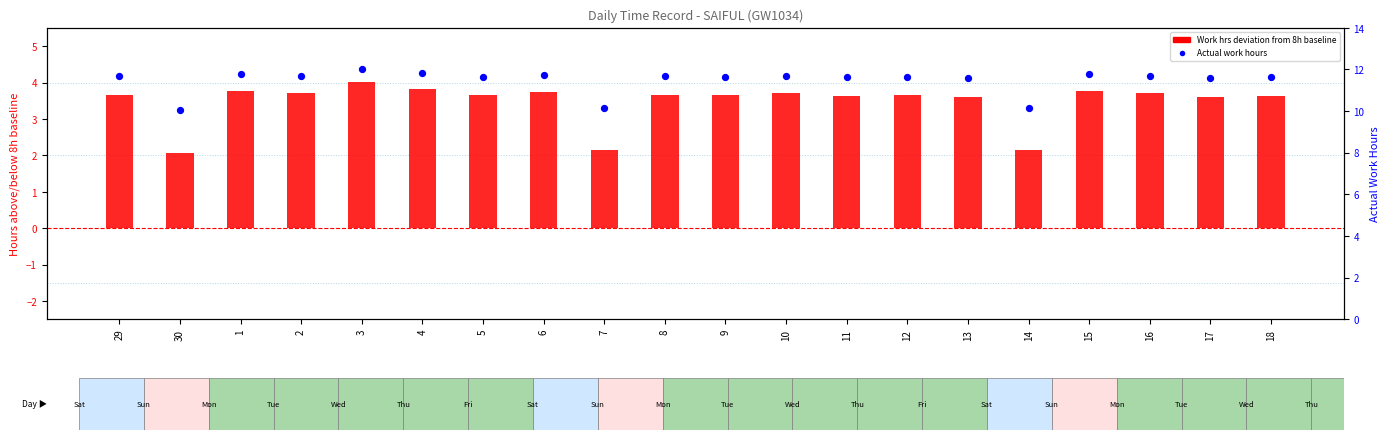

Which series reaches the minimum Y coordinate?

Work hrs deviation